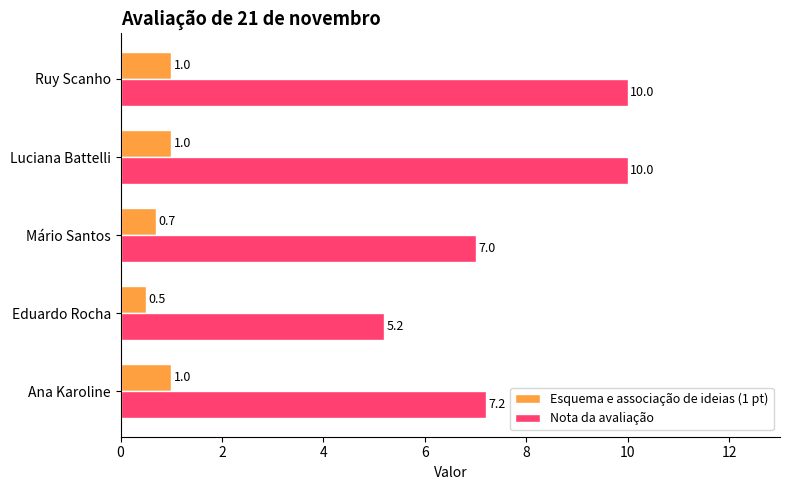

The value of Nota da avaliação at Ana Karoline is 3.1. True or false?

False